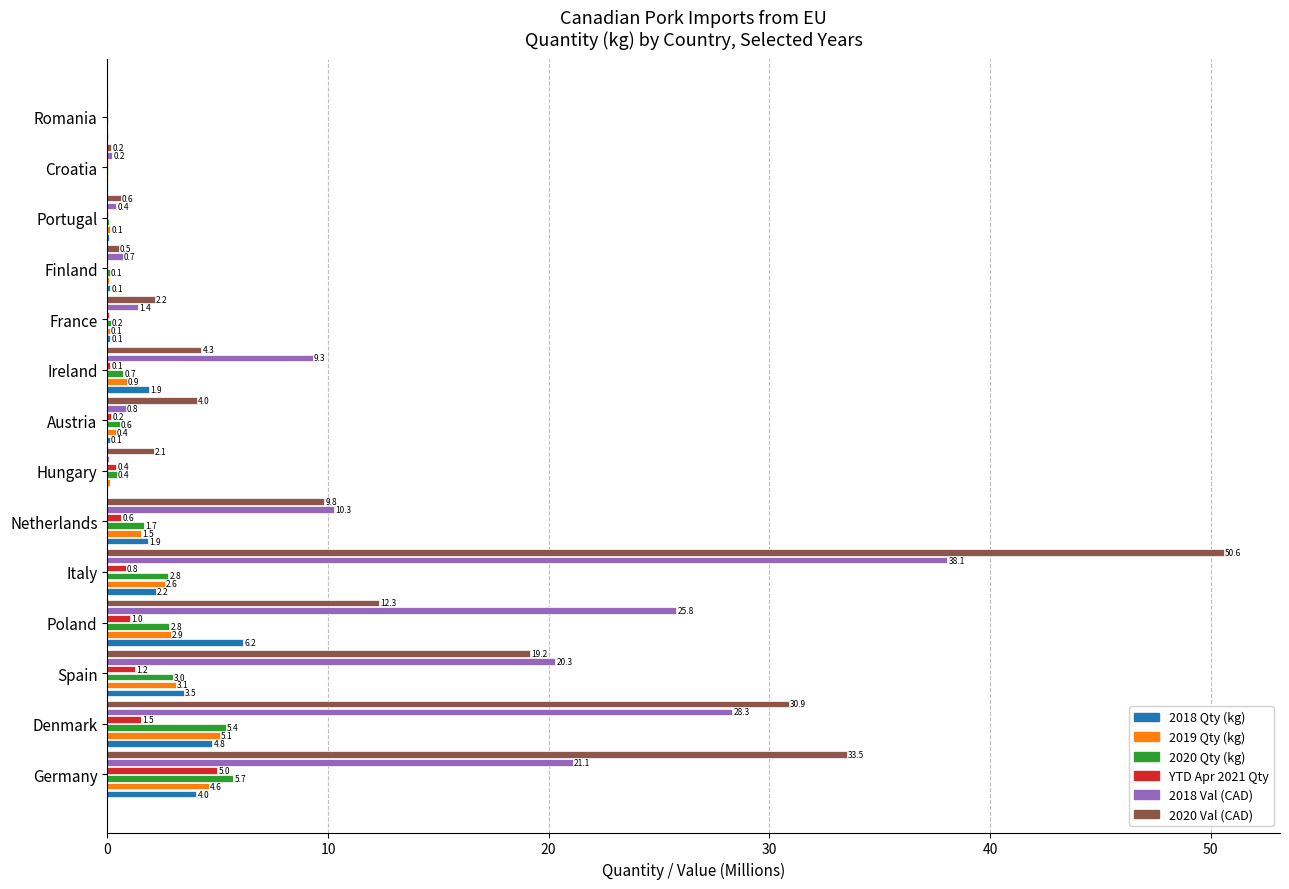

Which series changed the most between Poland and Croatia?

2018 Val (CAD)